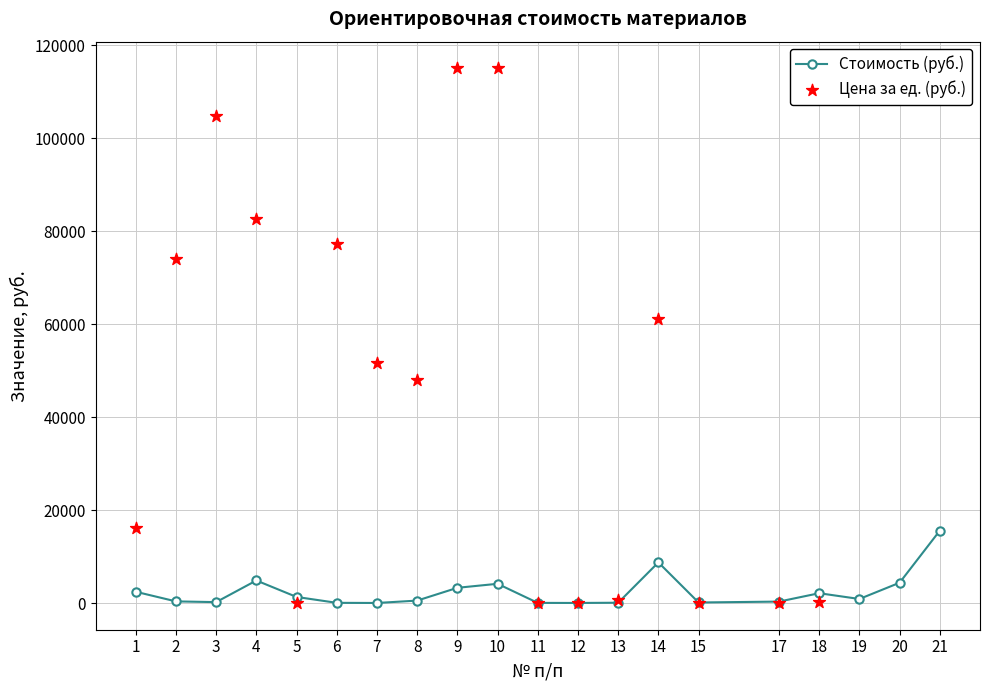

Is the value of Стоимость (руб.) at 7 greater than the value of Цена за ед. (руб.) at 9?

No